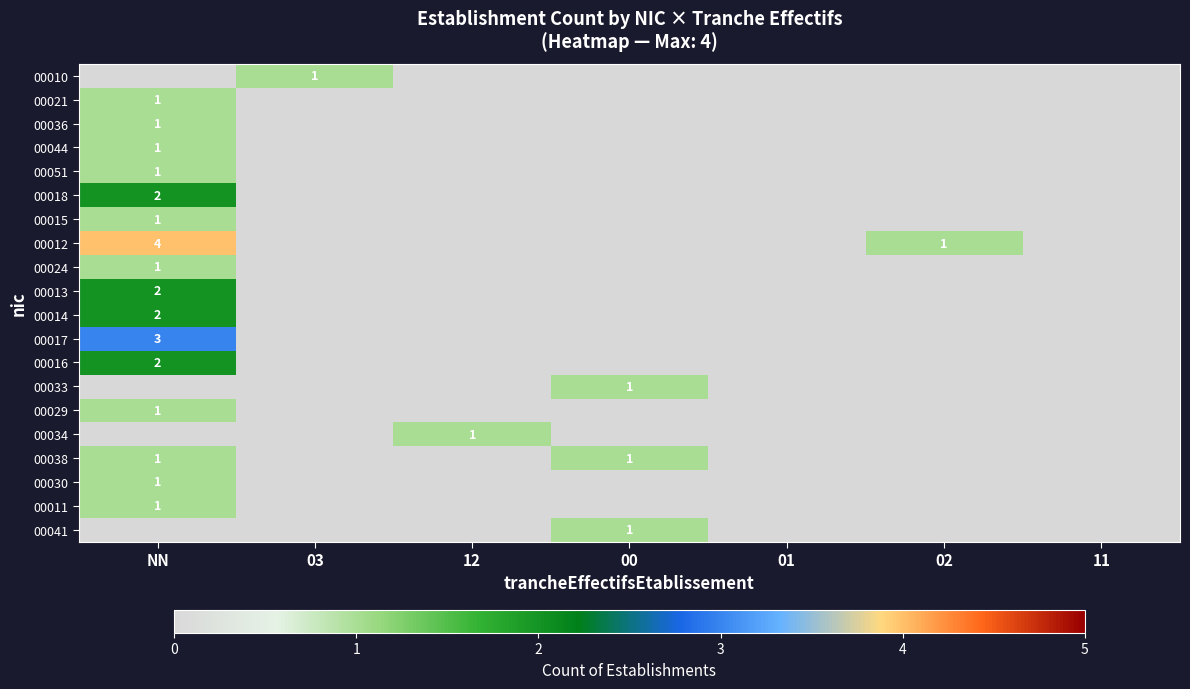

The value of 00015 at NN is 1. True or false?

True